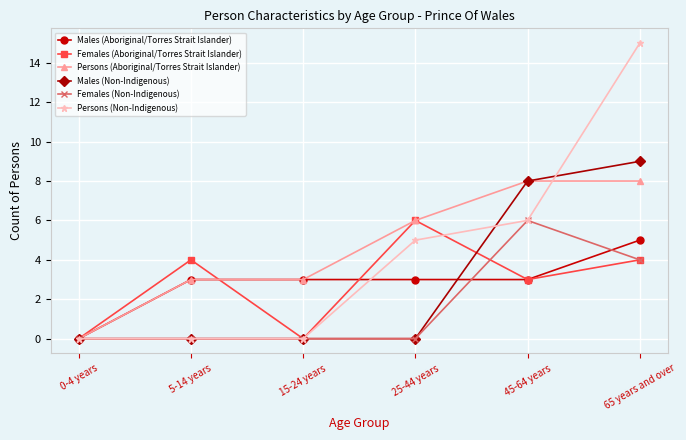

What is the average value of the Persons (Aboriginal/Torres Strait Islander) series?

5